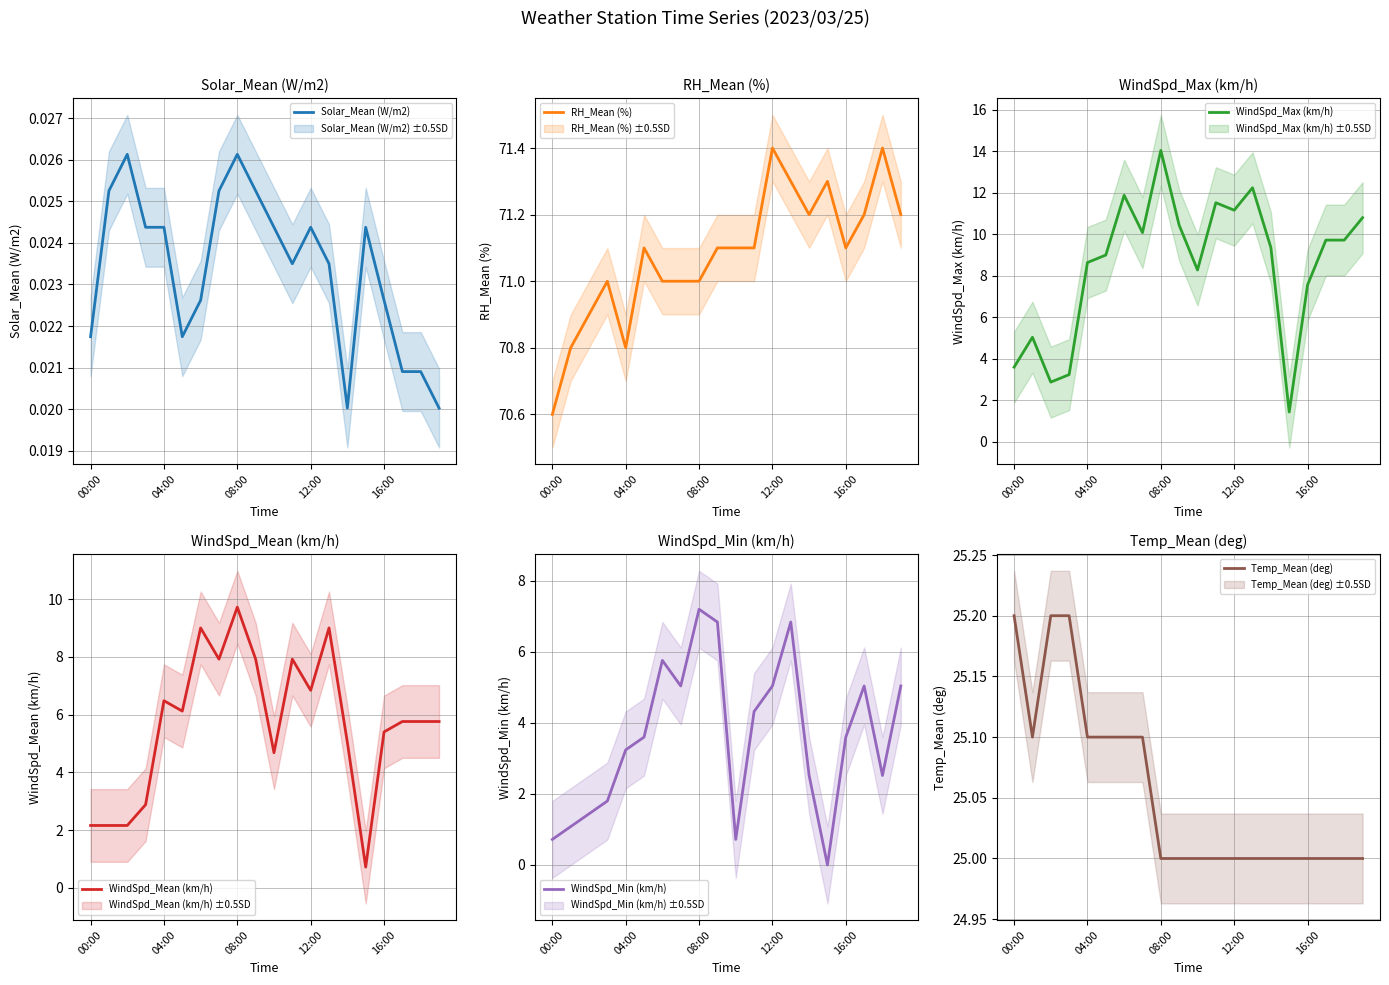

Reading left to right, extract all data points from this chart.

Solar_Mean (W/m2): 0.0	0.0	0.0	0.0	0.0	0.0	0.0	0.0	0.0	0.0	0.0	0.0	0.0	0.0	0.0	0.0	0.0	0.0	0.0	0.0
RH_Mean (%): 70.6	70.8	70.9	71.0	70.8	71.1	71.0	71.0	71.0	71.1	71.1	71.1	71.4	71.3	71.2	71.3	71.1	71.2	71.4	71.2
WindSpd_Max (km/h): 3.6	5.0	2.9	3.2	8.6	9.0	11.9	10.1	14.0	10.4	8.3	11.5	11.2	12.2	9.4	1.4	7.6	9.7	9.7	10.8
WindSpd_Mean (km/h): 2.2	2.2	2.2	2.9	6.5	6.1	9.0	7.9	9.7	7.9	4.7	7.9	6.8	9.0	5.0	0.7	5.4	5.8	5.8	5.8
WindSpd_Min (km/h): 0.7	1.1	1.4	1.8	3.2	3.6	5.8	5.0	7.2	6.8	0.7	4.3	5.0	6.8	2.5	0.0	3.6	5.0	2.5	5.0
Temp_Mean (deg): 25.2	25.1	25.2	25.2	25.1	25.1	25.1	25.1	25.0	25.0	25.0	25.0	25.0	25.0	25.0	25.0	25.0	25.0	25.0	25.0